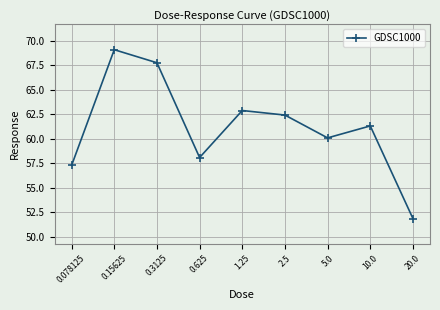

Does the chart have visible grid lines?

Yes